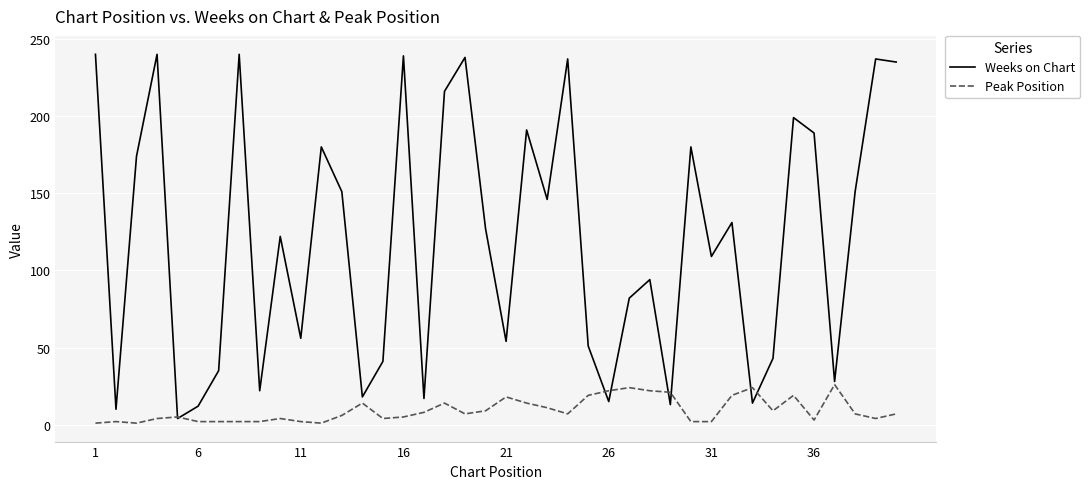

In Weeks on Chart, how many points are lower than both neighbors (excluding endpoints)?

13